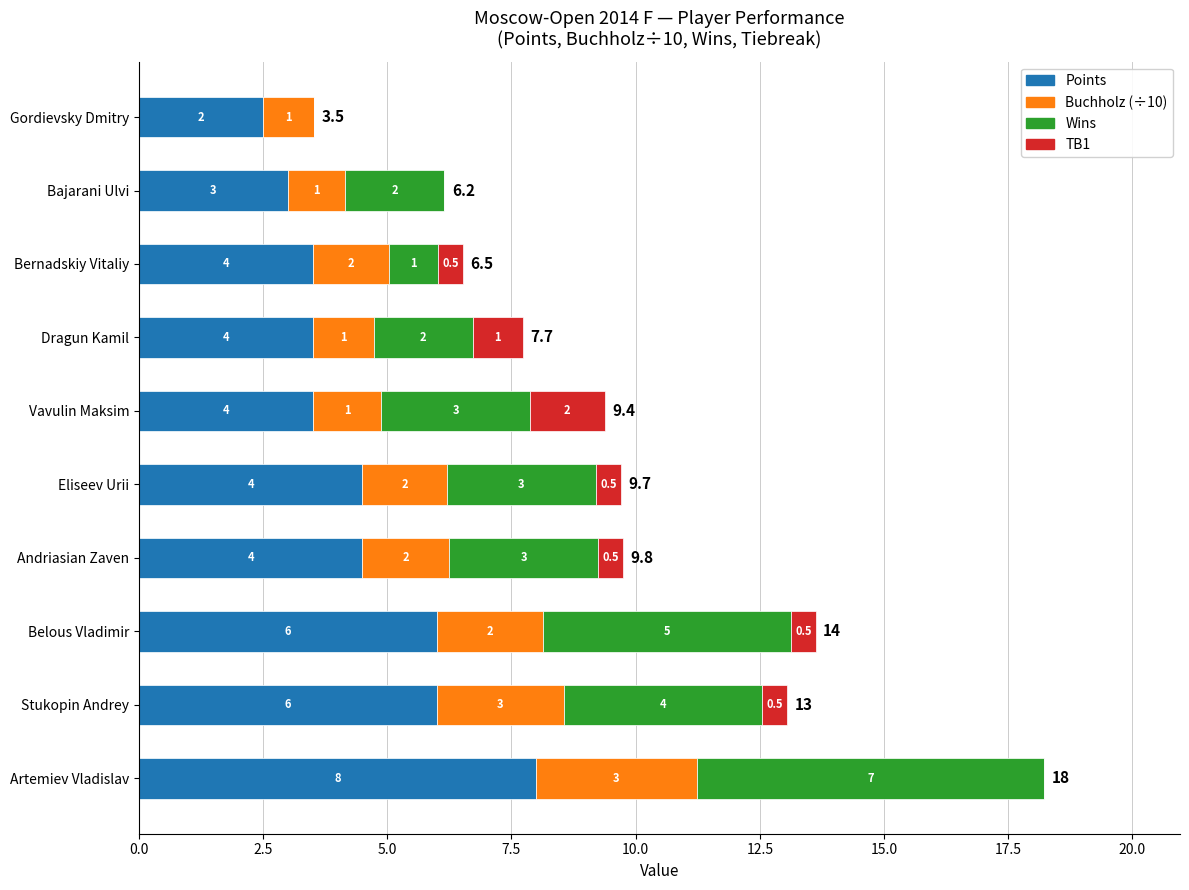

At which category is the sum across all series the highest?

Artemiev Vladislav